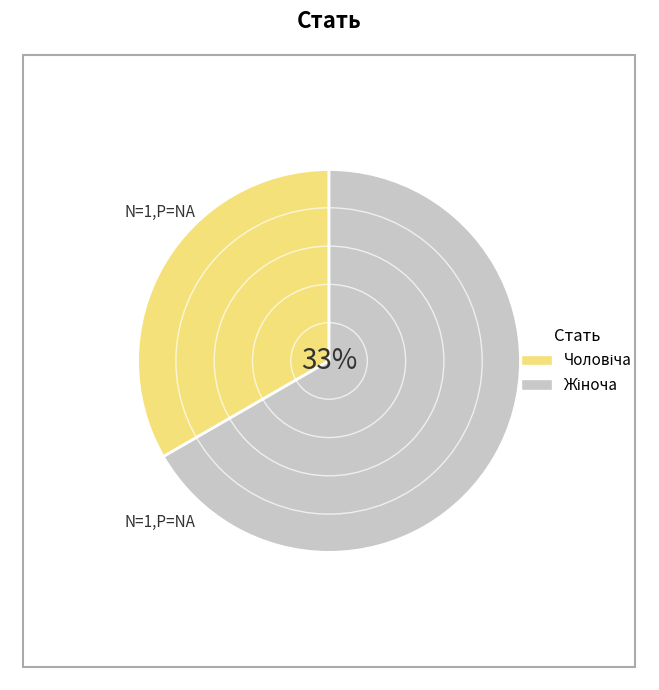

What is the smallest slice in the pie chart?

Чоловіча